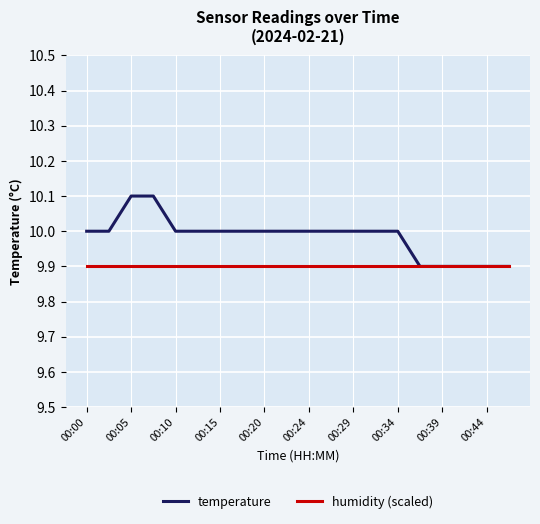

What is the average value of the humidity (scaled) series?

9.9